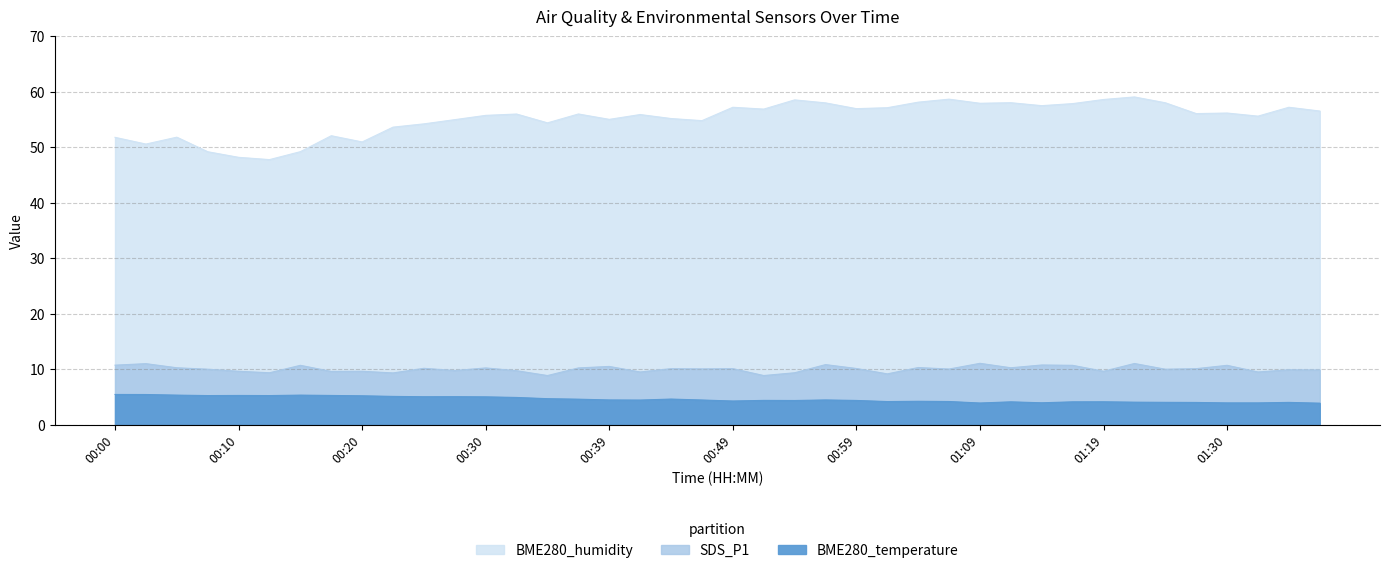

Which category has the highest value in the BME280_temperature series?

00:00